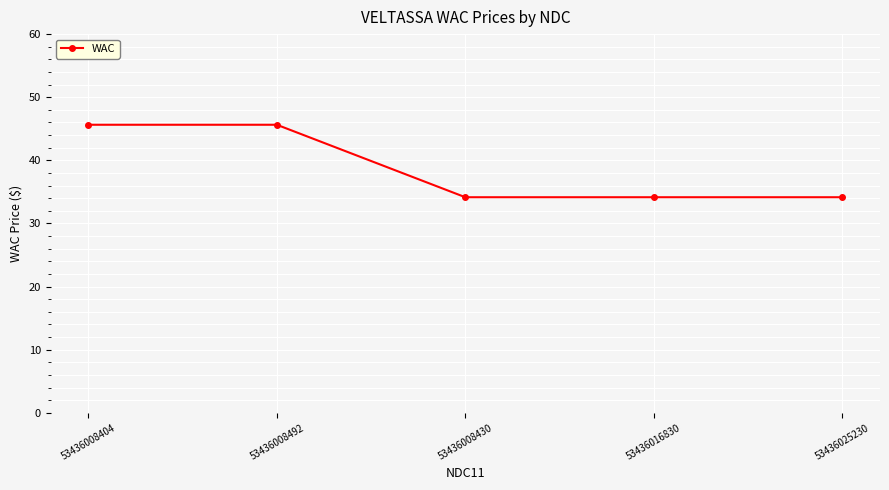

Between 53436008430 and 53436008492, which is larger?

53436008492